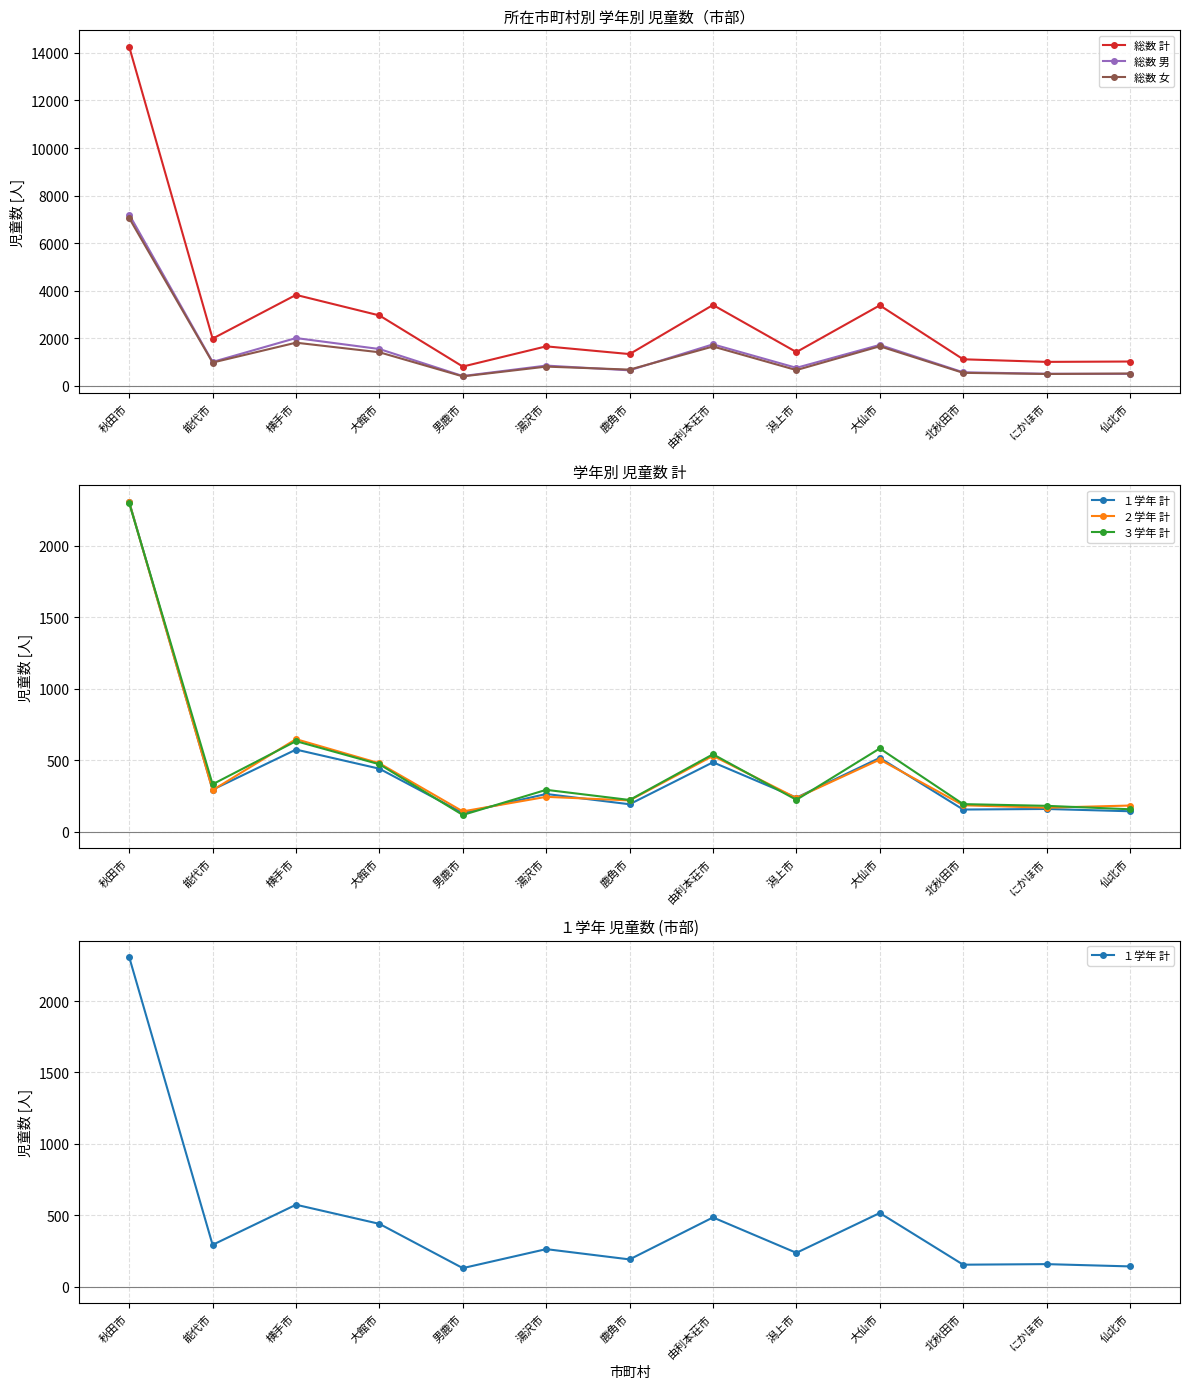

What is the label of the 11th point from the right?

横手市